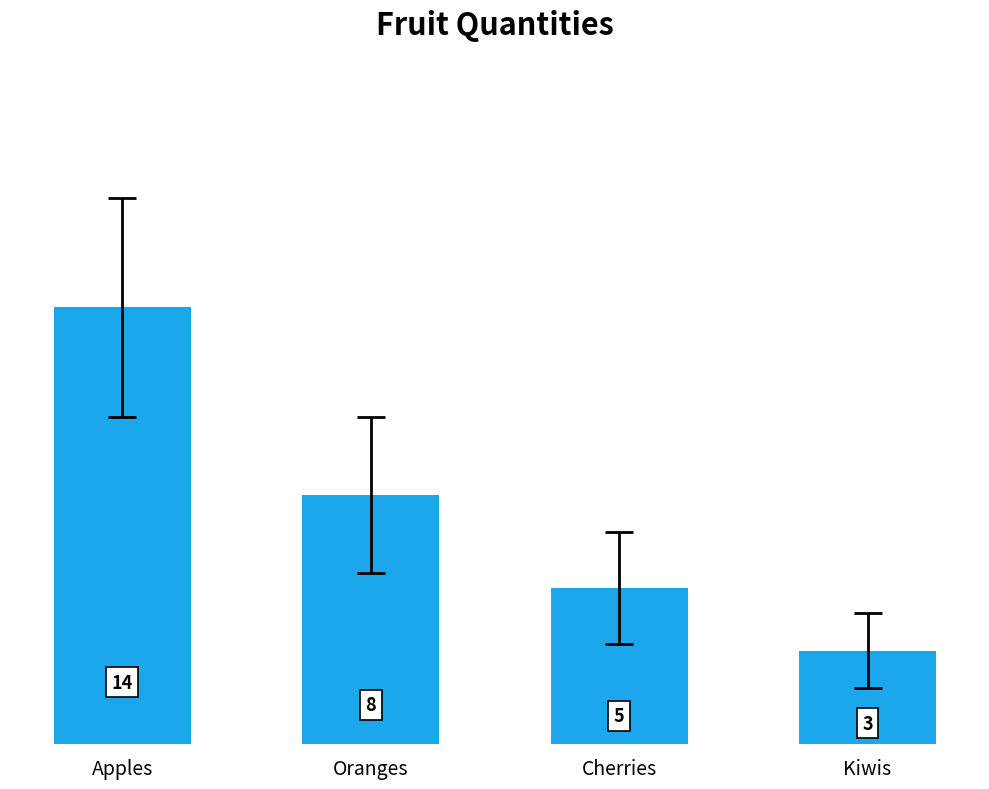

Is it true that the value at Kiwis is 3?

True